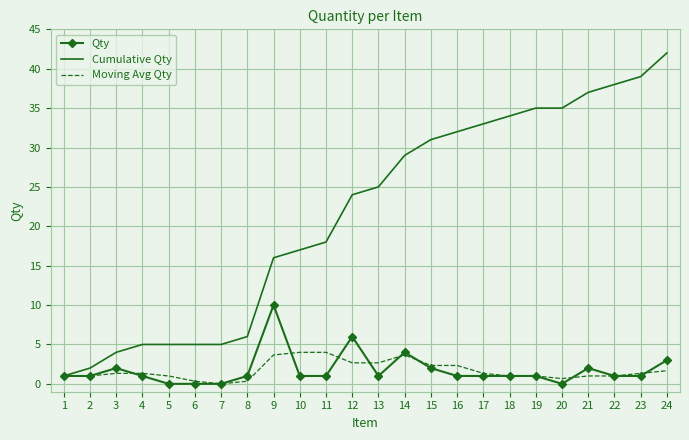

What is the total value across all series at 2?

4.0